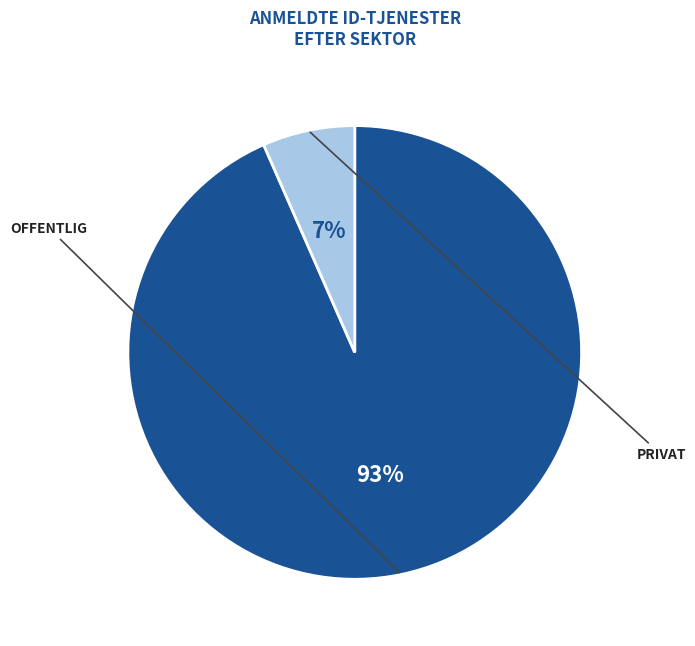

To the nearest percent, what is the average slice percentage?

50%